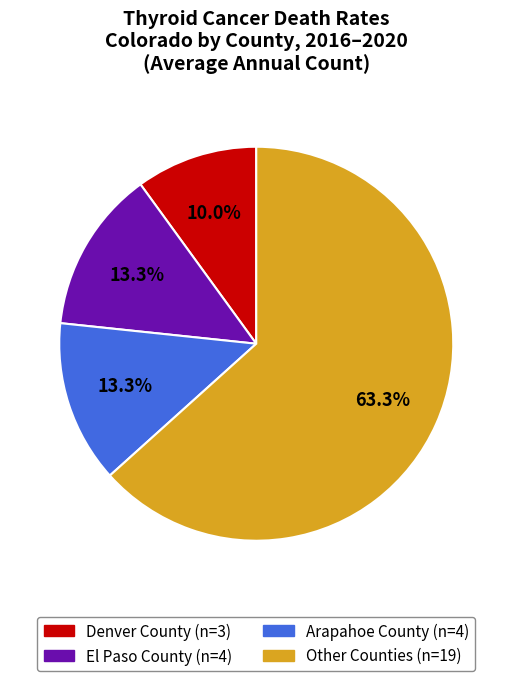

Is there any slice that represents more than half of the pie?

Yes